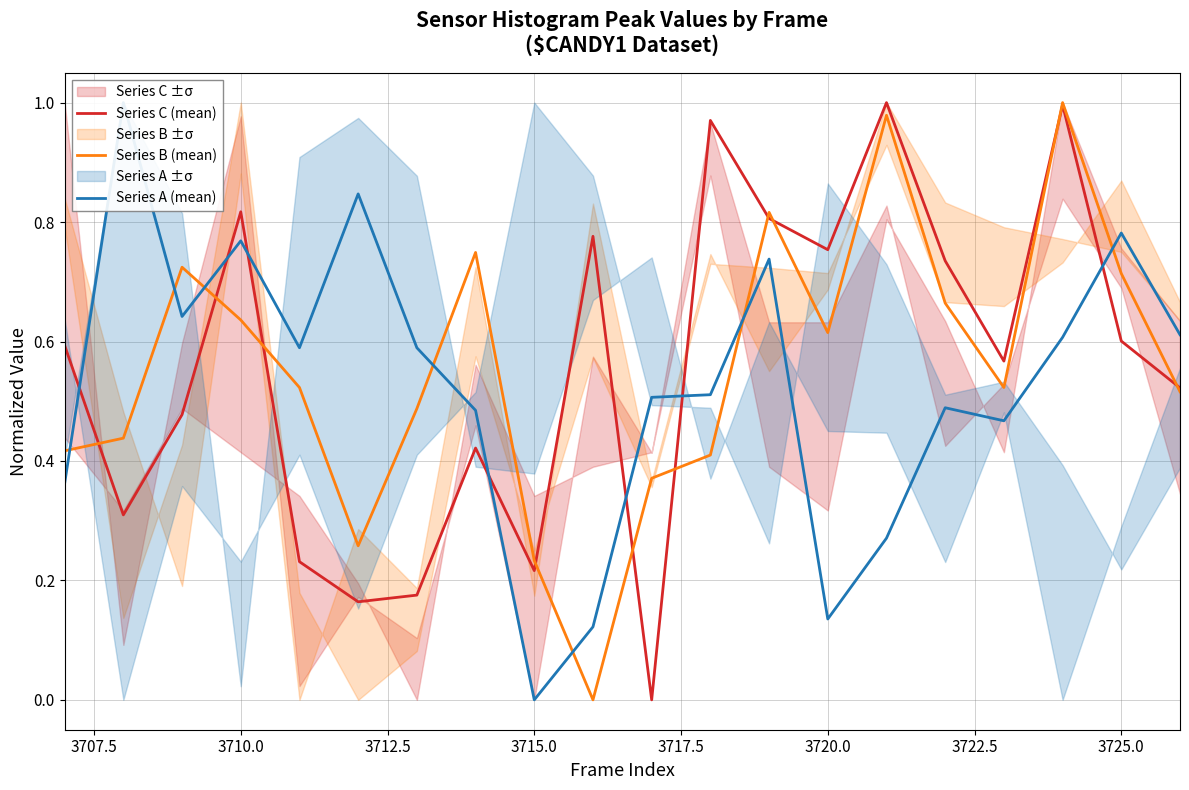

True or false: Series B (mean) has a value of 0.2 at 3720.0.

False